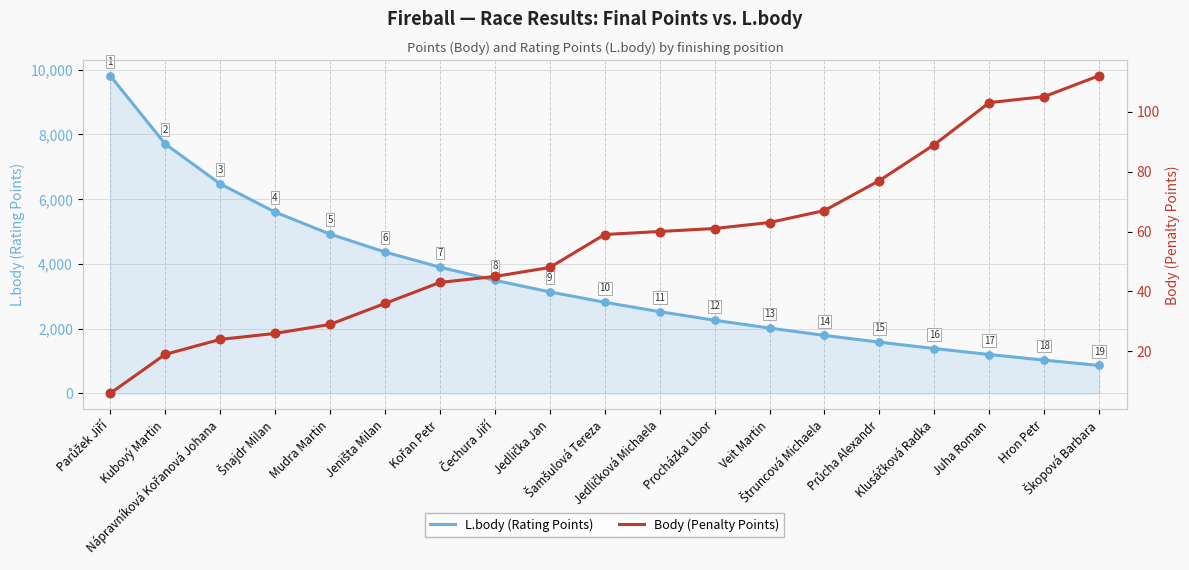

What is the total value across all series at Škopová Barbara?

975